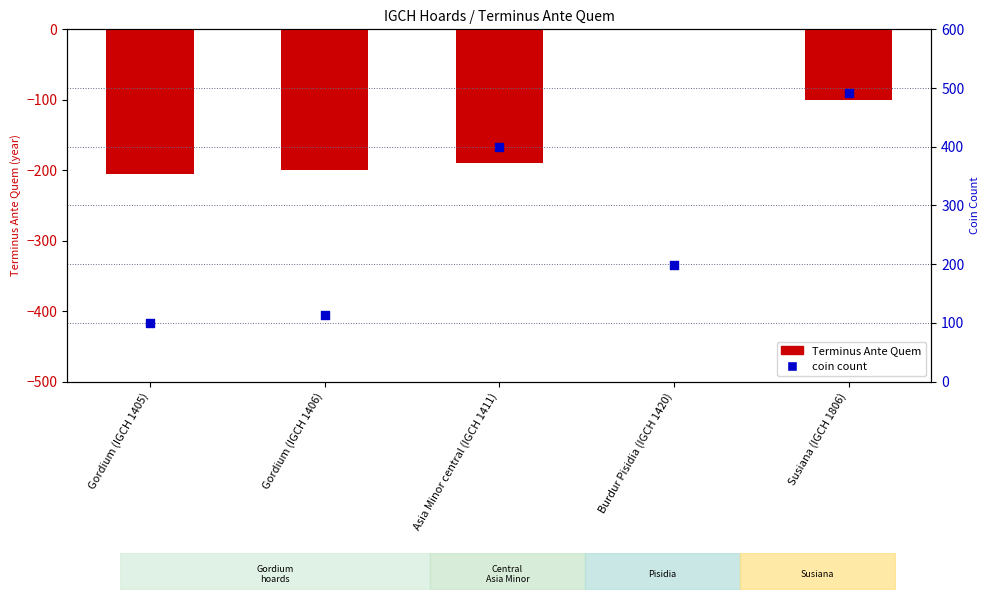

Which series contains the highest Y value?

coin count